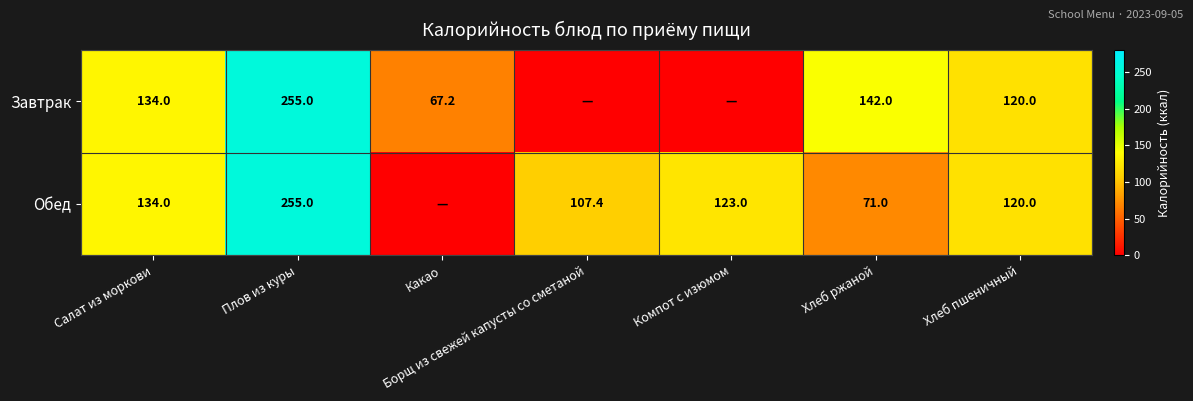

Is it true that Завтрак equals 120.0 at Хлеб пшеничный?

True